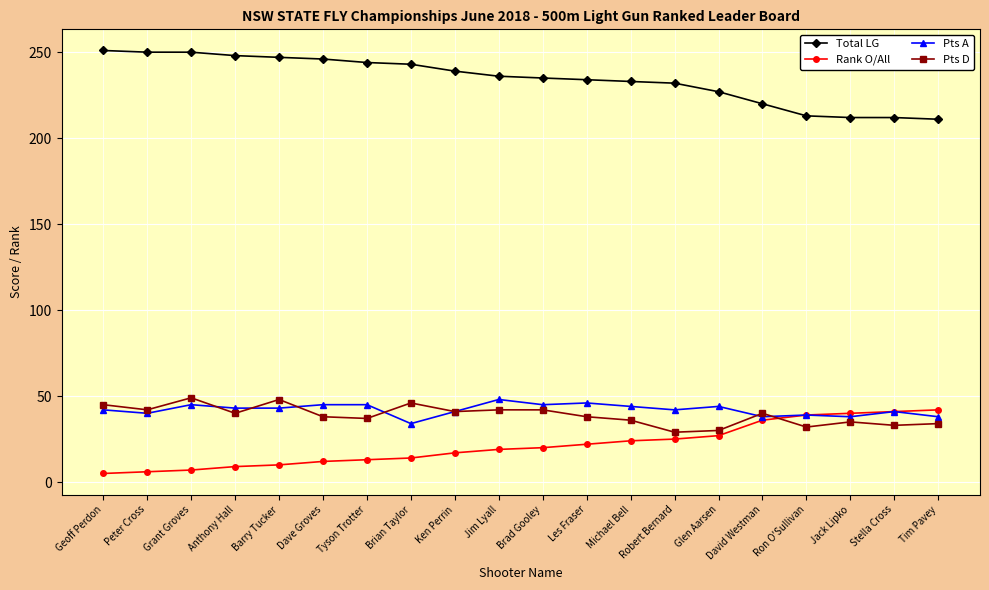

How many lines are shown in the chart?

4